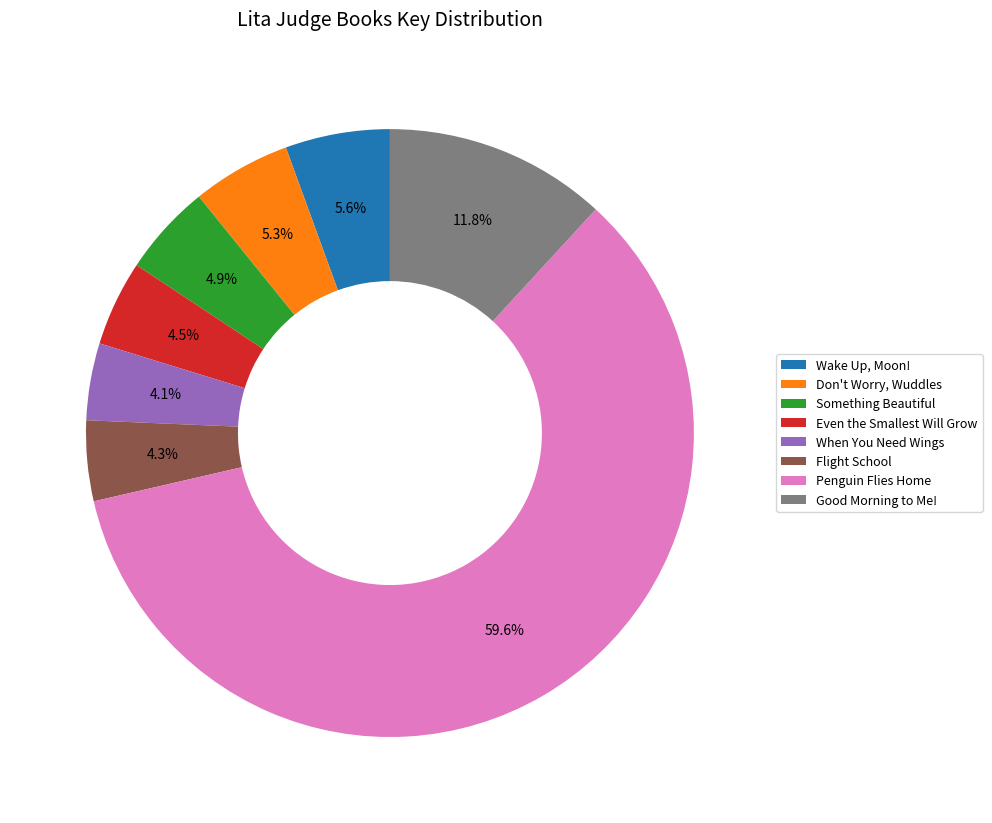

How many segments does this pie chart have?

8